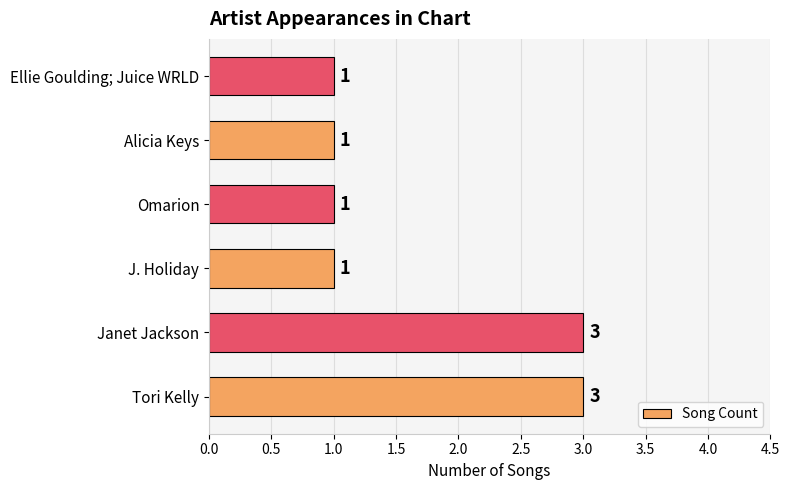

Is it true that the value at Omarion is 2?

False